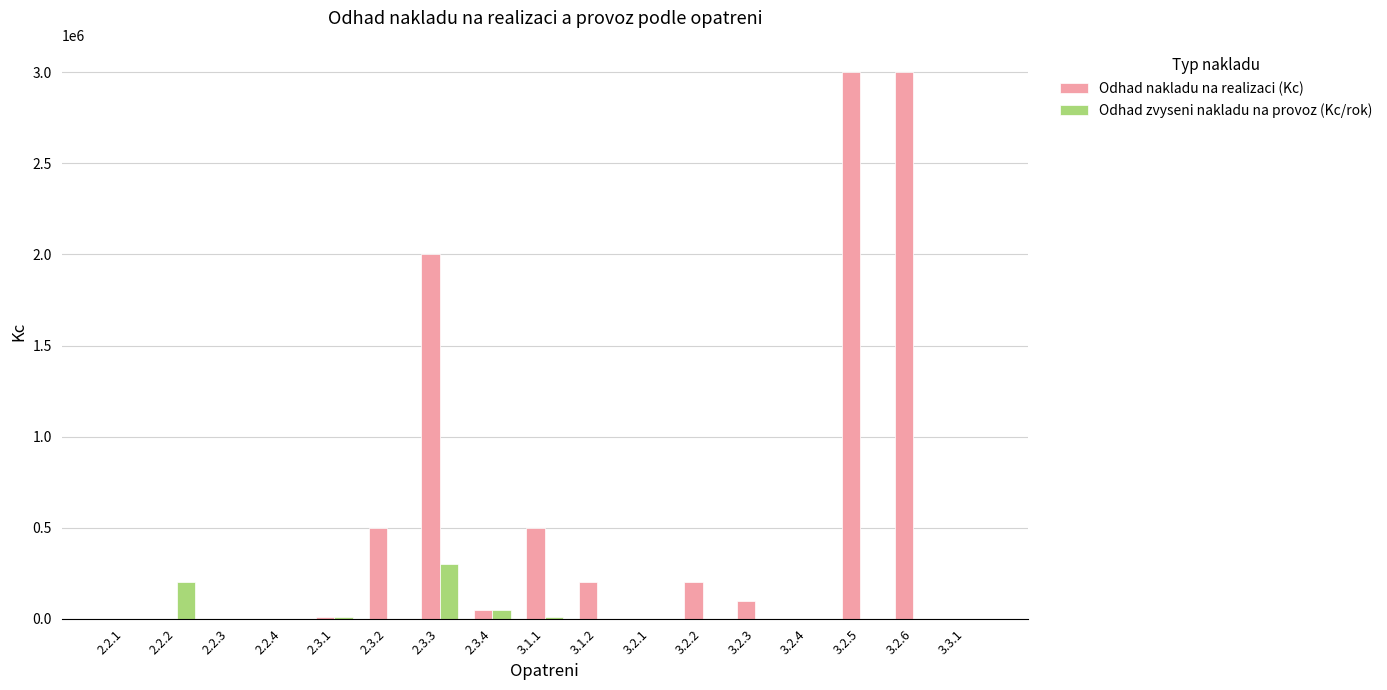

How many distinct data groups are displayed?

2